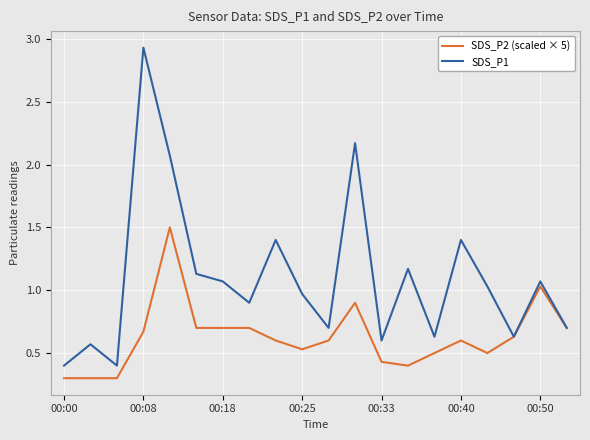

List the series in order of their peak value, lowest first.

SDS_P2 (scaled × 5), SDS_P1